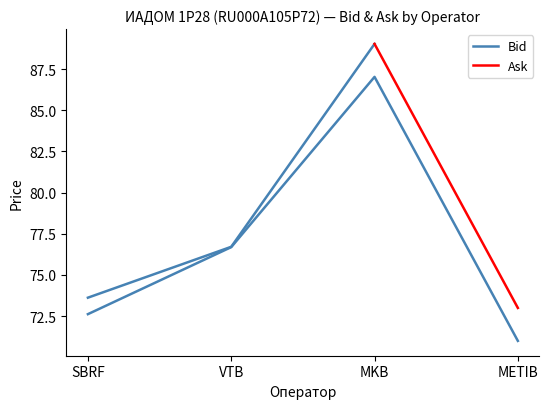

Is it true that the value at SBRF is 72.6?

True